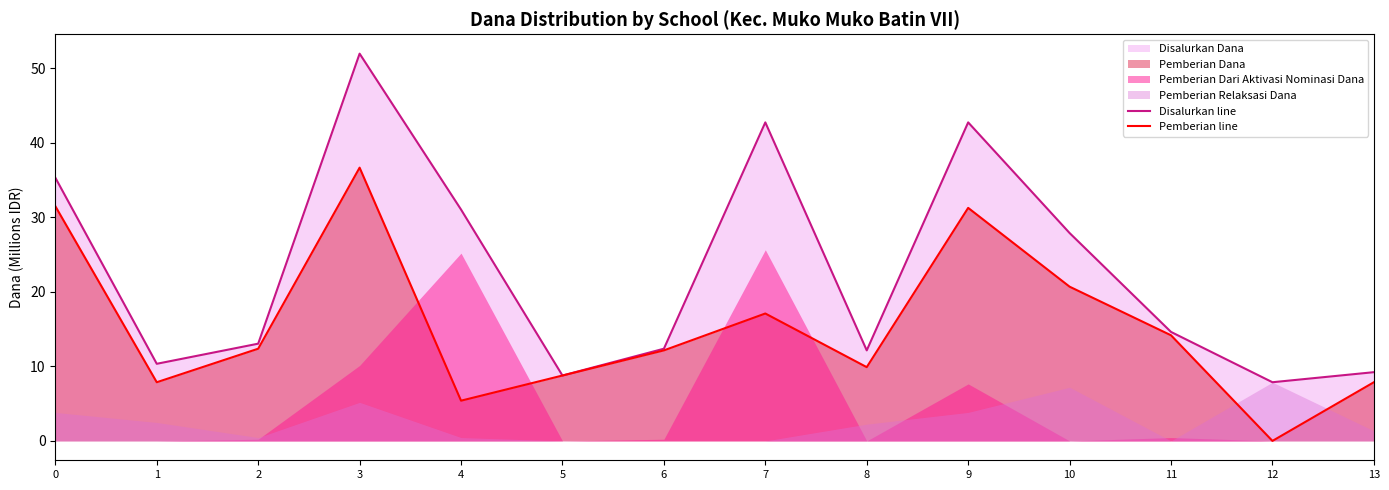

The value of Disalurkan line at 5 is 3.7. True or false?

False